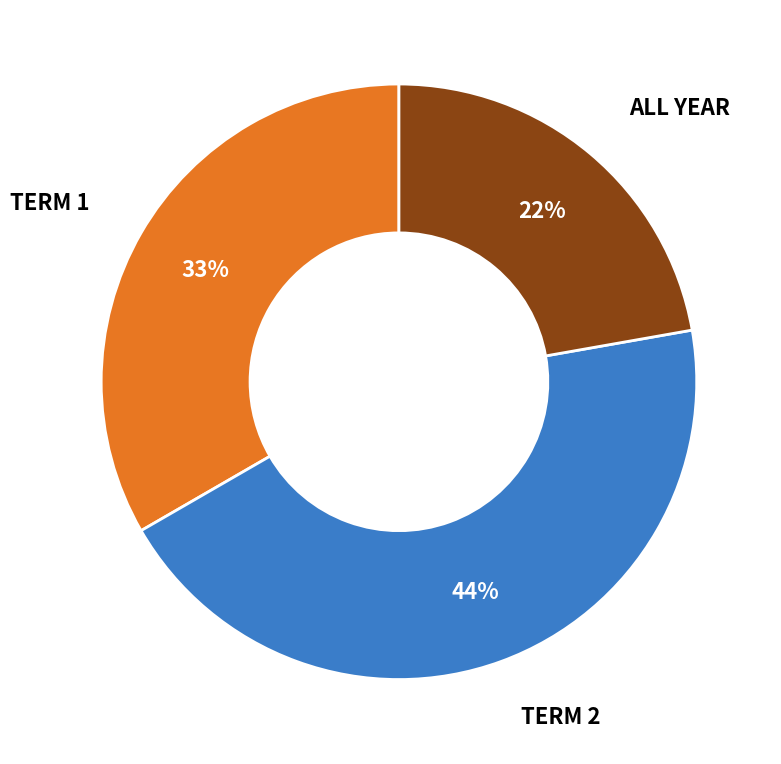

To the nearest percent, what is the difference between the largest and smallest slice percentages?

22%